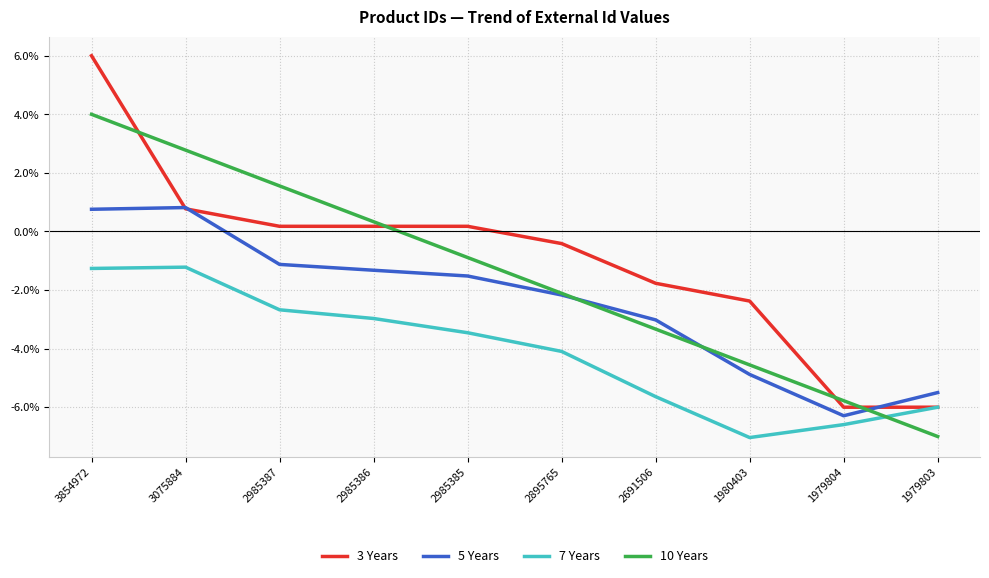

What is the difference between the 3 Years values at 1979803 and 2985386?

6.2